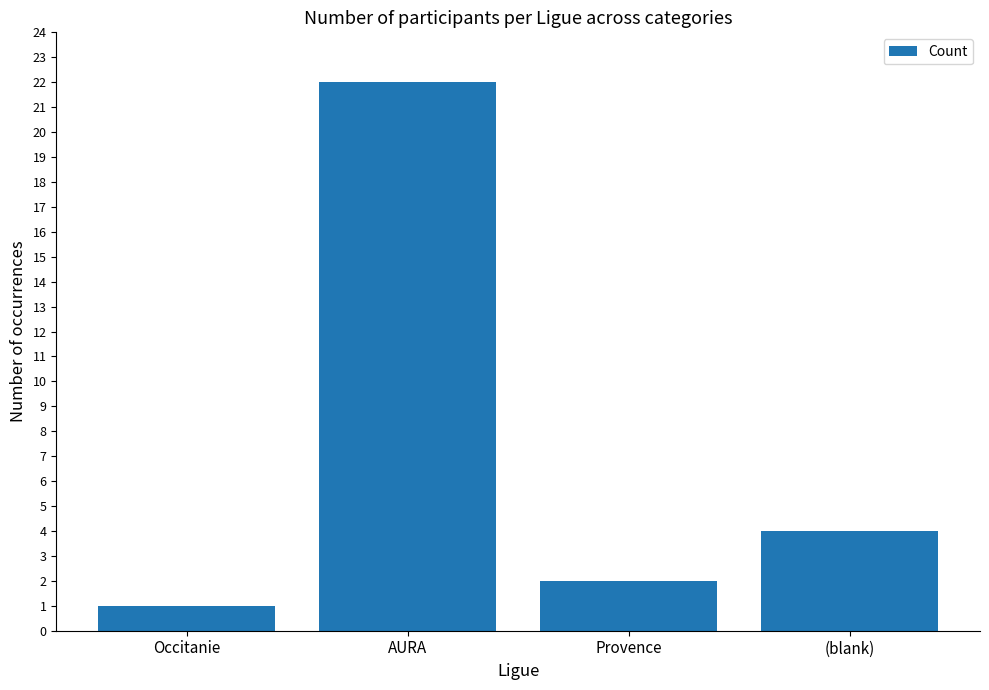

What position from the left is AURA?

2